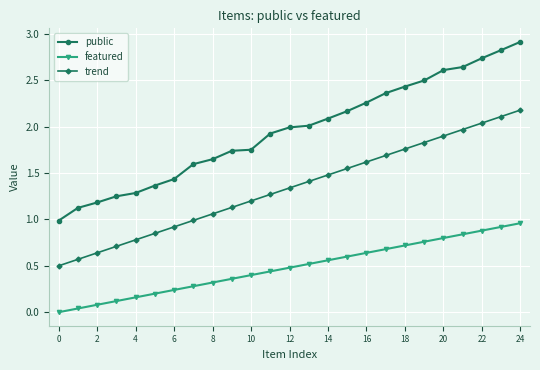

What is the difference between the maximum and minimum values in the public series?

1.9